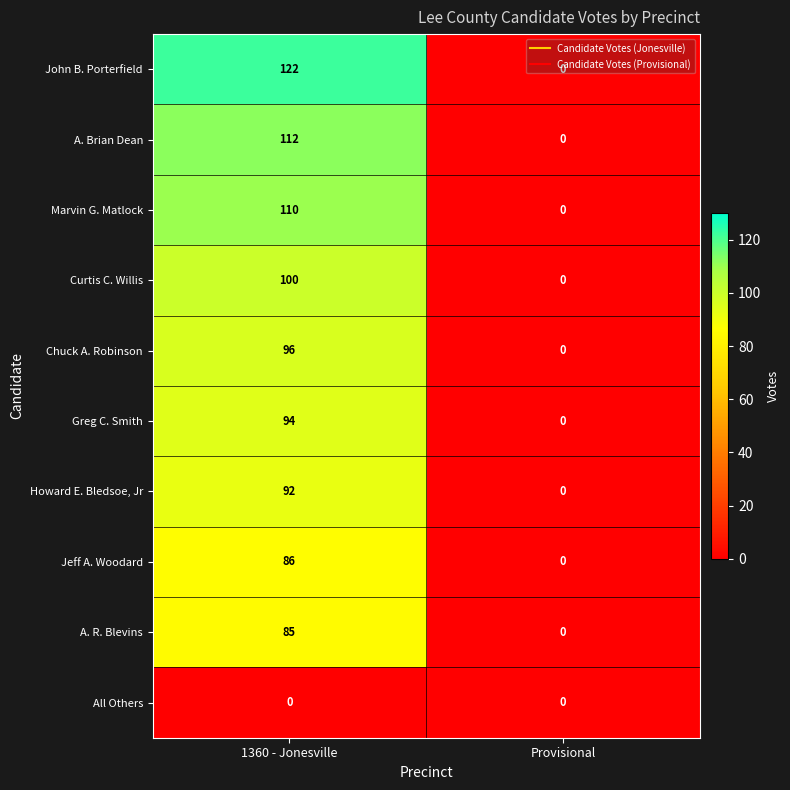

What is the total value across all series at 1360 - Jonesville?

897